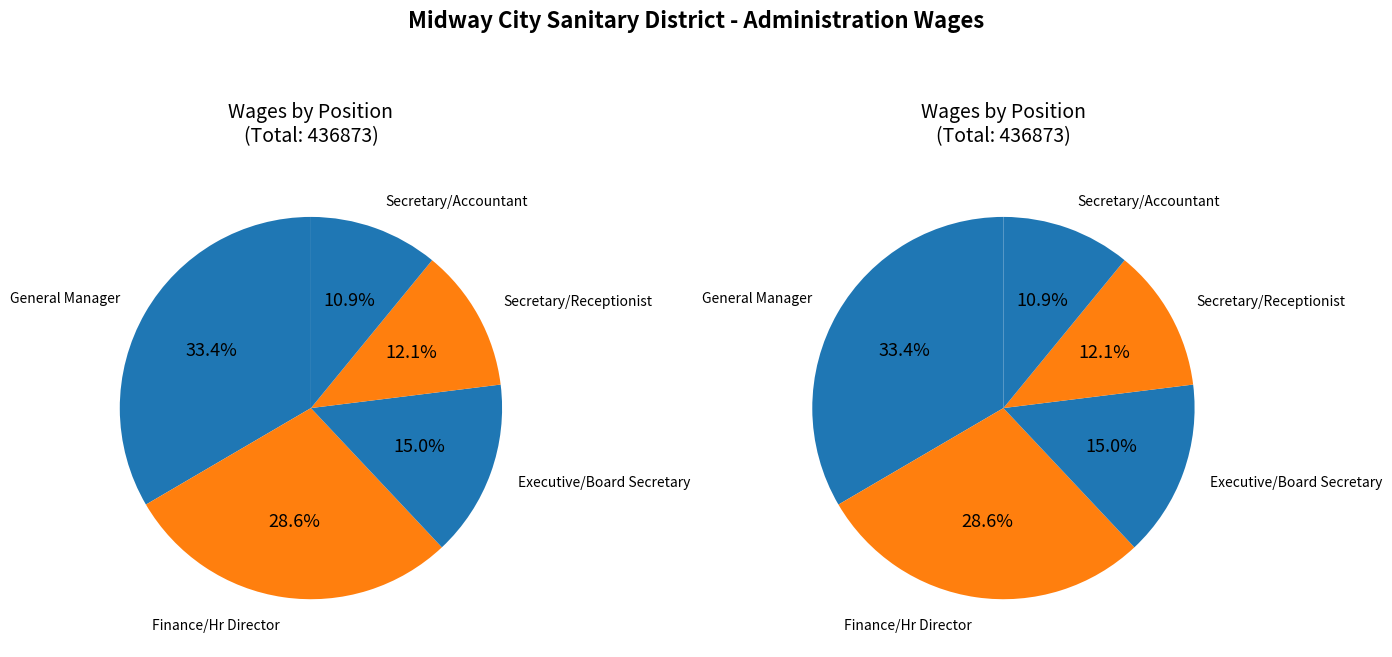

True or false: General Manager accounts for 43% of the total.

False